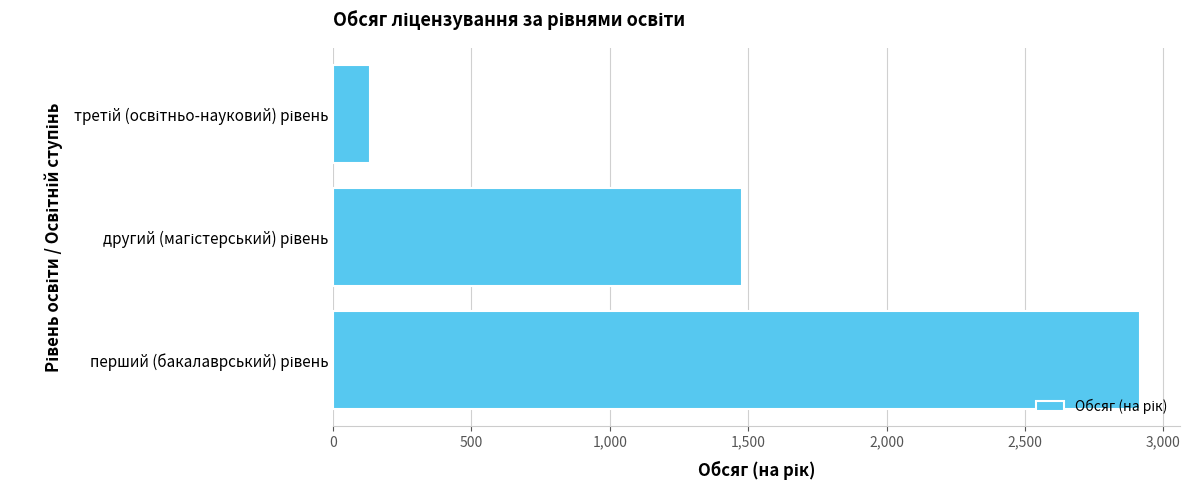

What is the difference between the second highest and minimum values?

1343